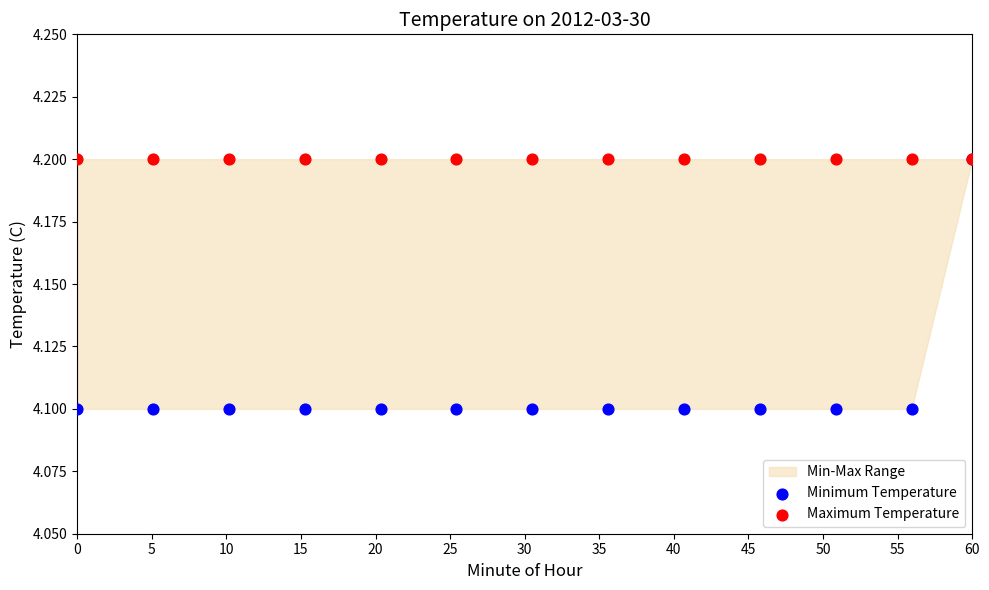

Which series has the largest Y range (max minus min)?

Minimum Temperature